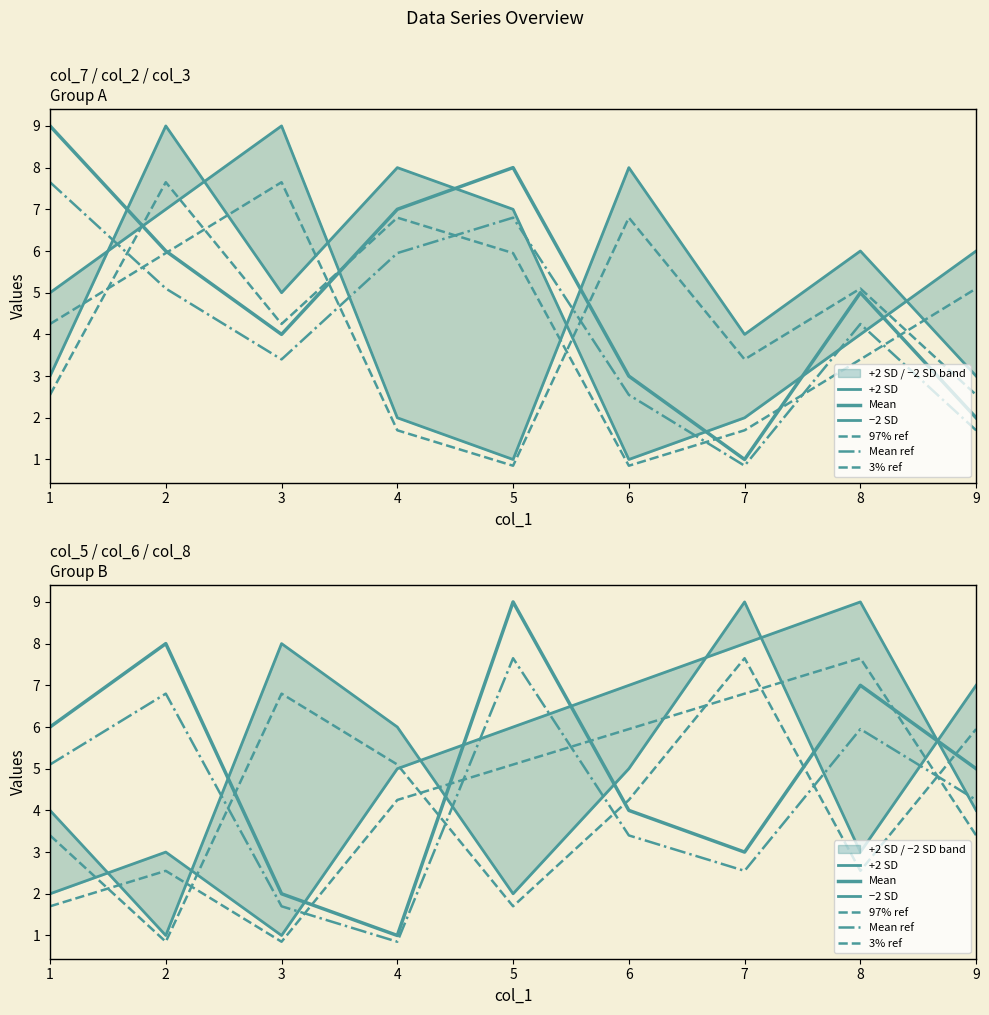

What is the difference between the maximum and minimum values in the −2 SD series?

8.0